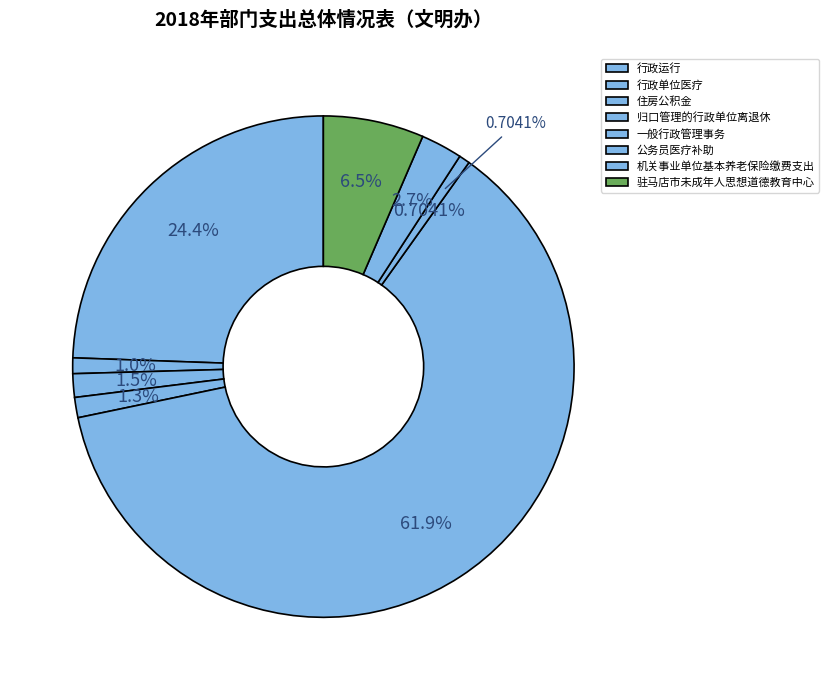

To the nearest percent, what percentage of the pie is 住房公积金?

2%